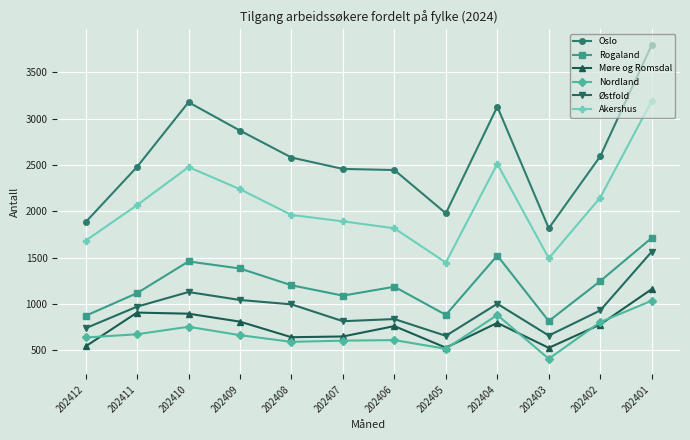

True or false: Akershus has more than 1 interior local peaks.

True